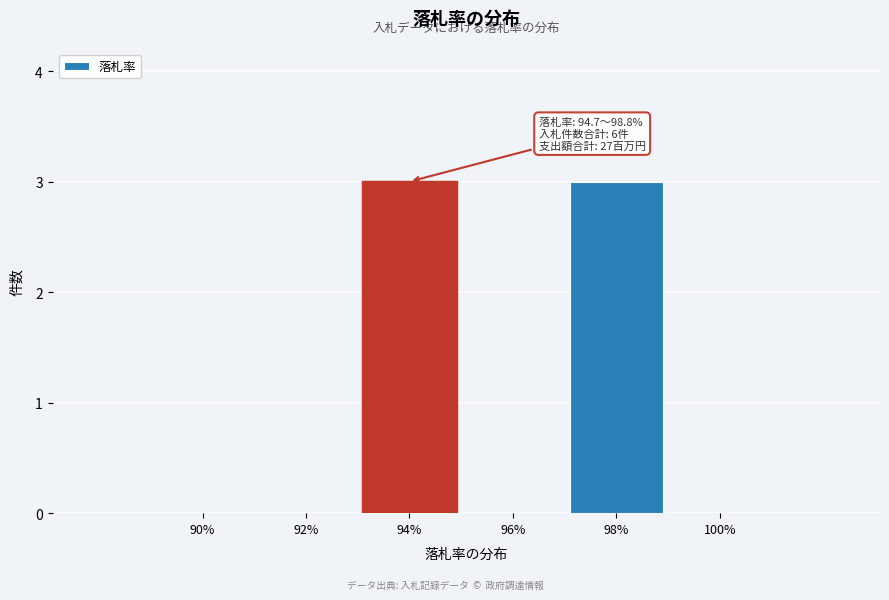

Reading left to right, transcribe all the data shown in this chart.

90%=0	92%=0	94%=3	96%=0	98%=3	100%=0